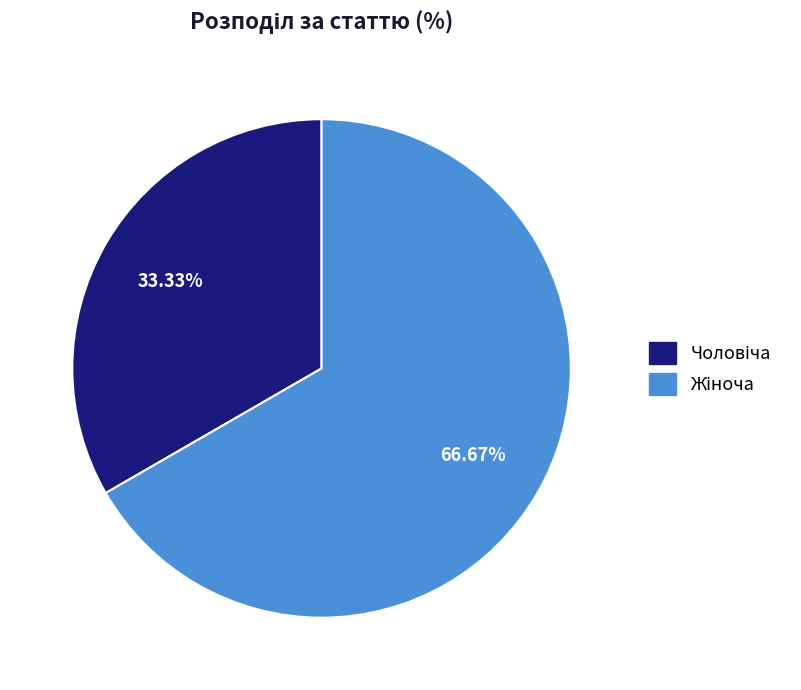

Does any single category account for the majority?

Yes